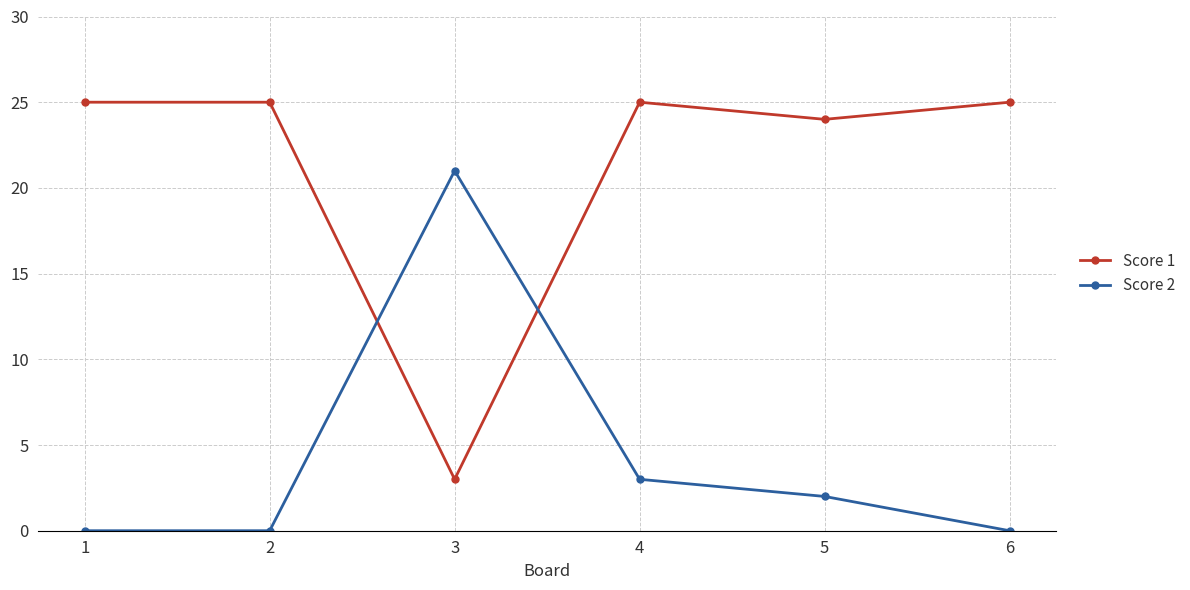

How many interior local valleys does the Score 1 series have?

2